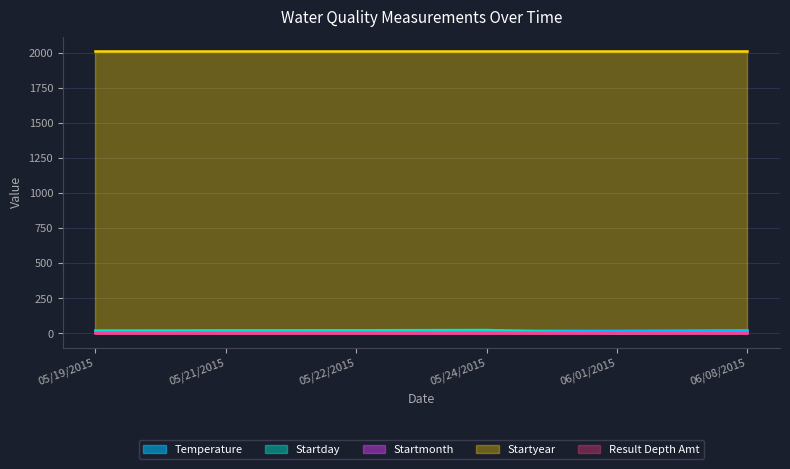

What is the lowest value of the Temperature series?

16.2